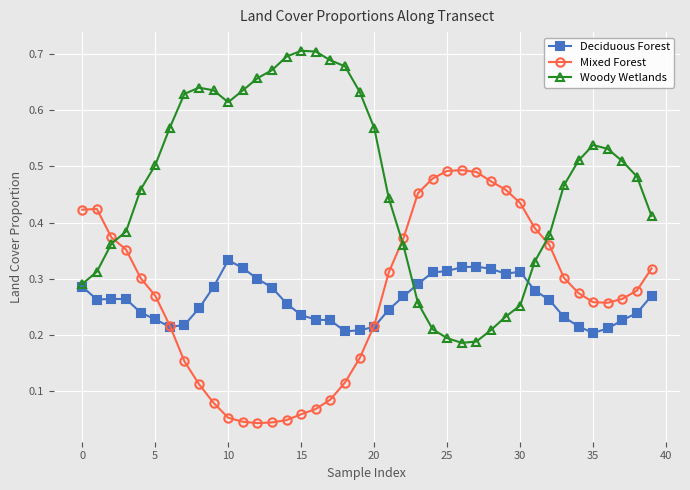

True or false: Deciduous Forest has more than 0 interior local peaks.

True